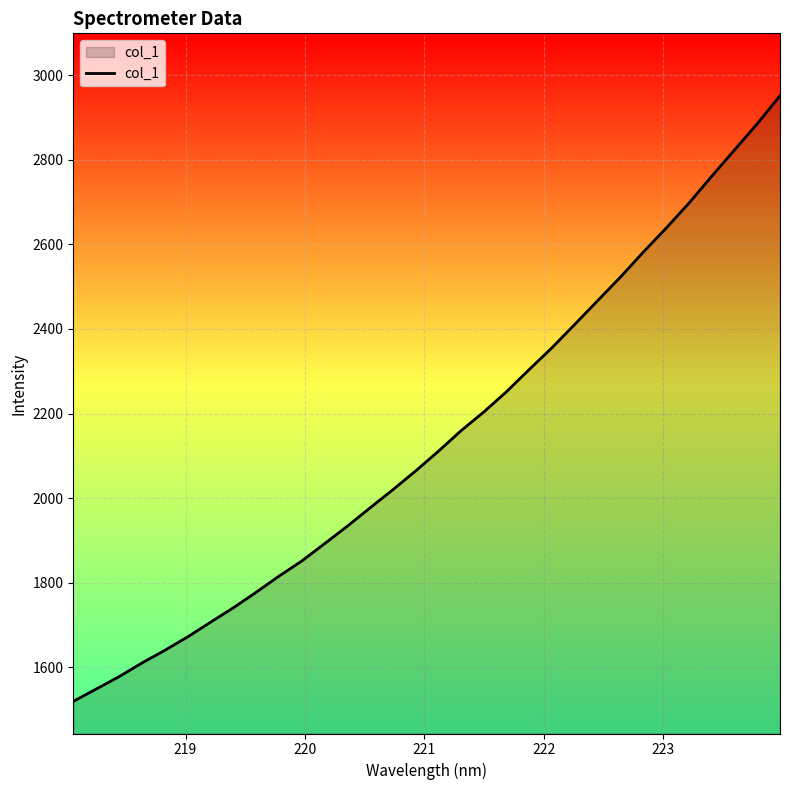

What is the maximum value shown in the chart?

2951.7